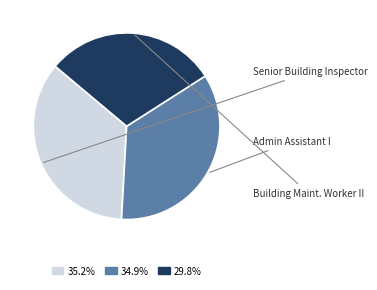

Is there a majority slice in this chart?

No